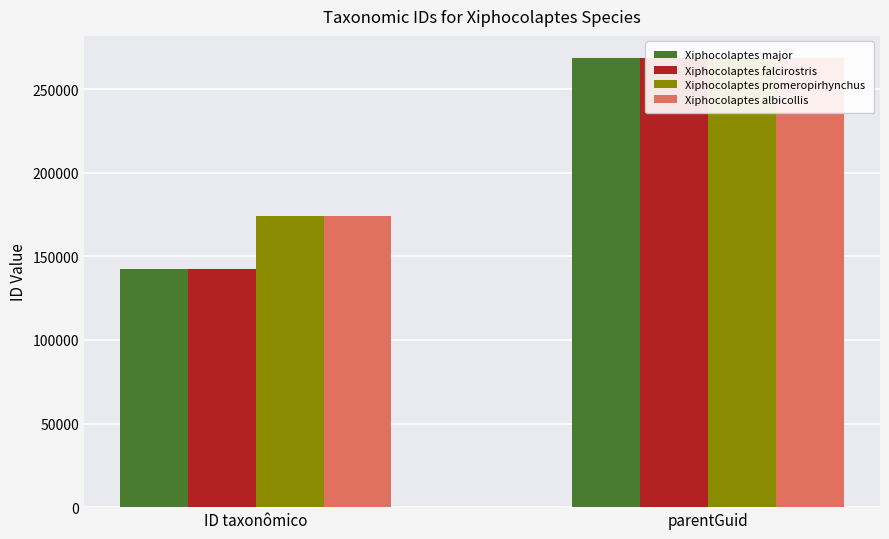

Which series changed the most between ID taxonômico and parentGuid?

Xiphocolaptes major